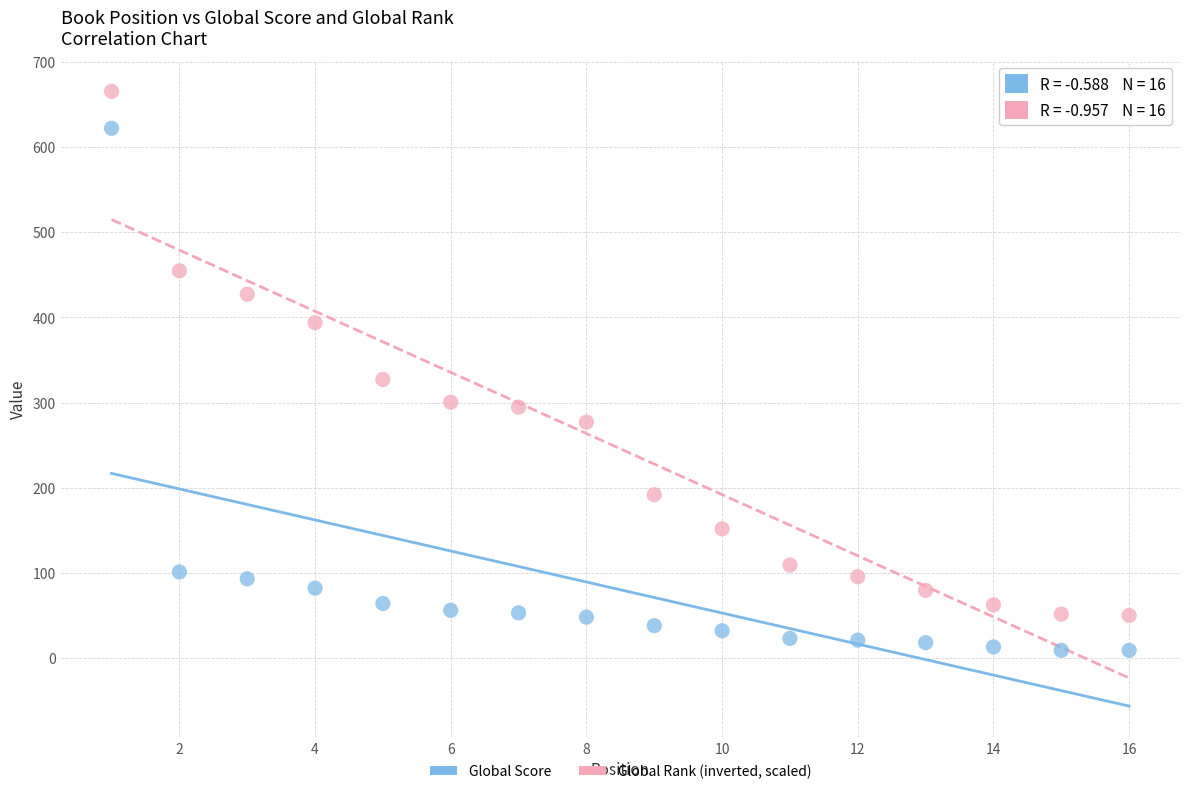

Which series contains the highest Y value?

Global Rank (inverted, scaled)